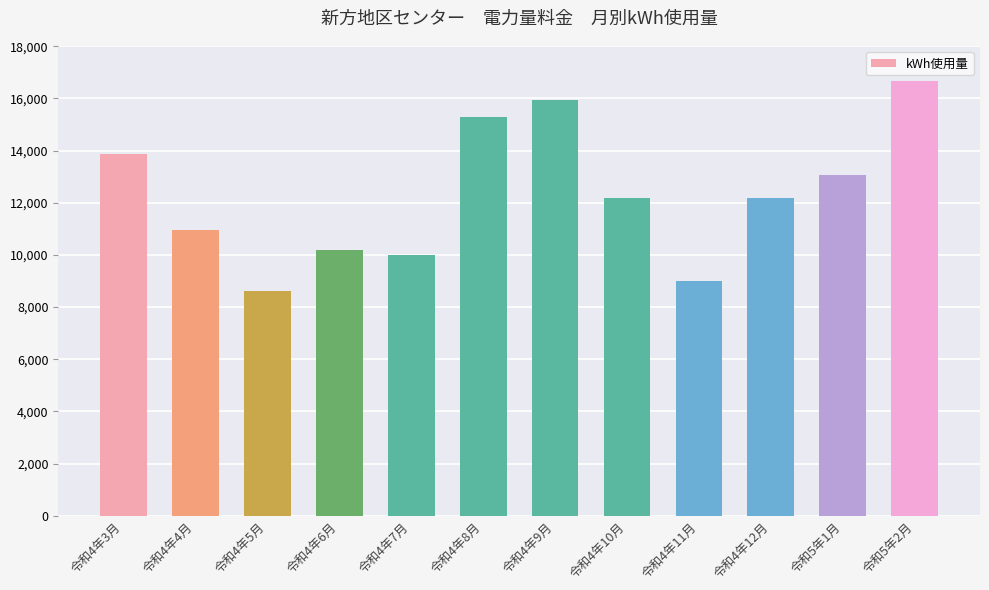

Which label corresponds to the largest value in the chart?

令和5年2月